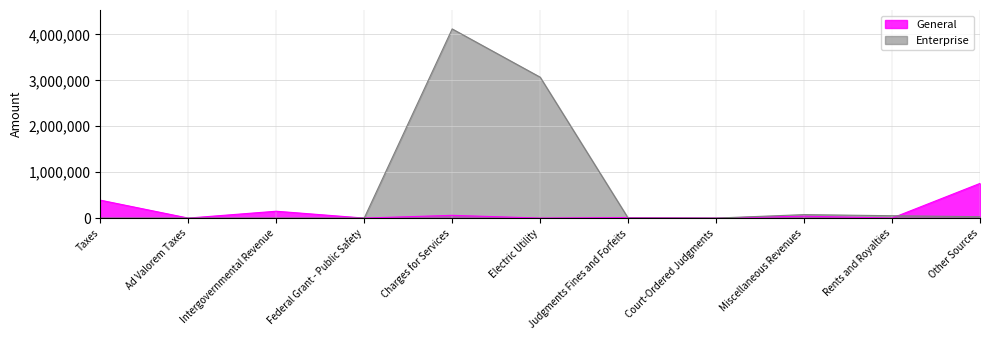

Rank the categories by General value from highest to lowest.

Other Sources, Taxes, Intergovernmental Revenue, Charges for Services, Miscellaneous Revenues, Judgments Fines and Forfeits, Ad Valorem Taxes, Federal Grant - Public Safety, Electric Utility, Court-Ordered Judgments, Rents and Royalties